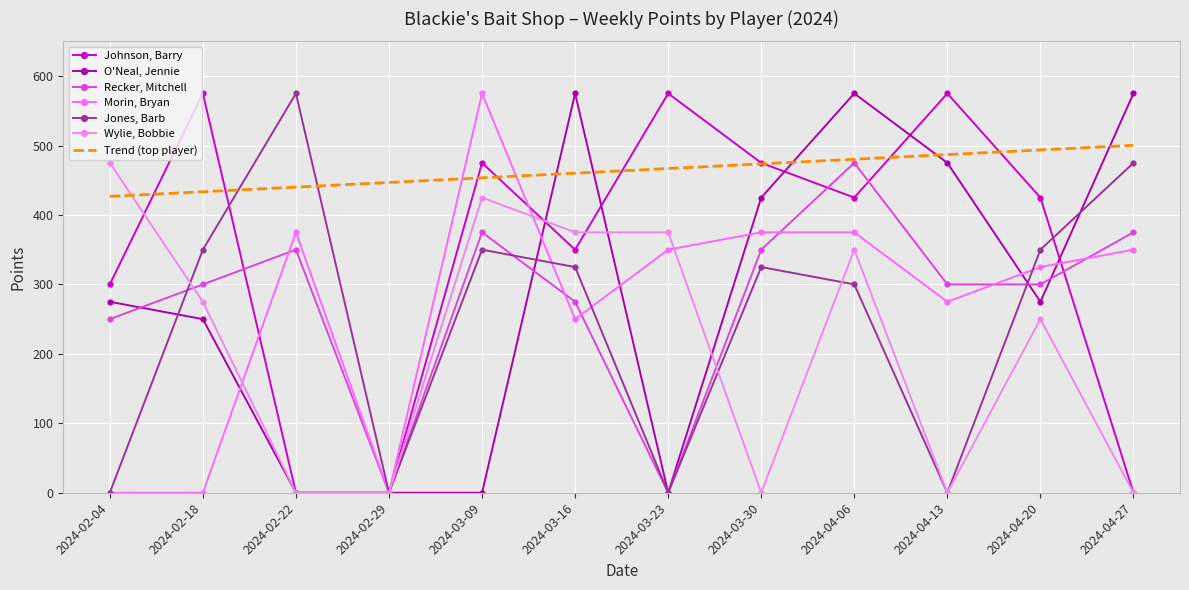

At how many categories does at least one series exceed 232?

12